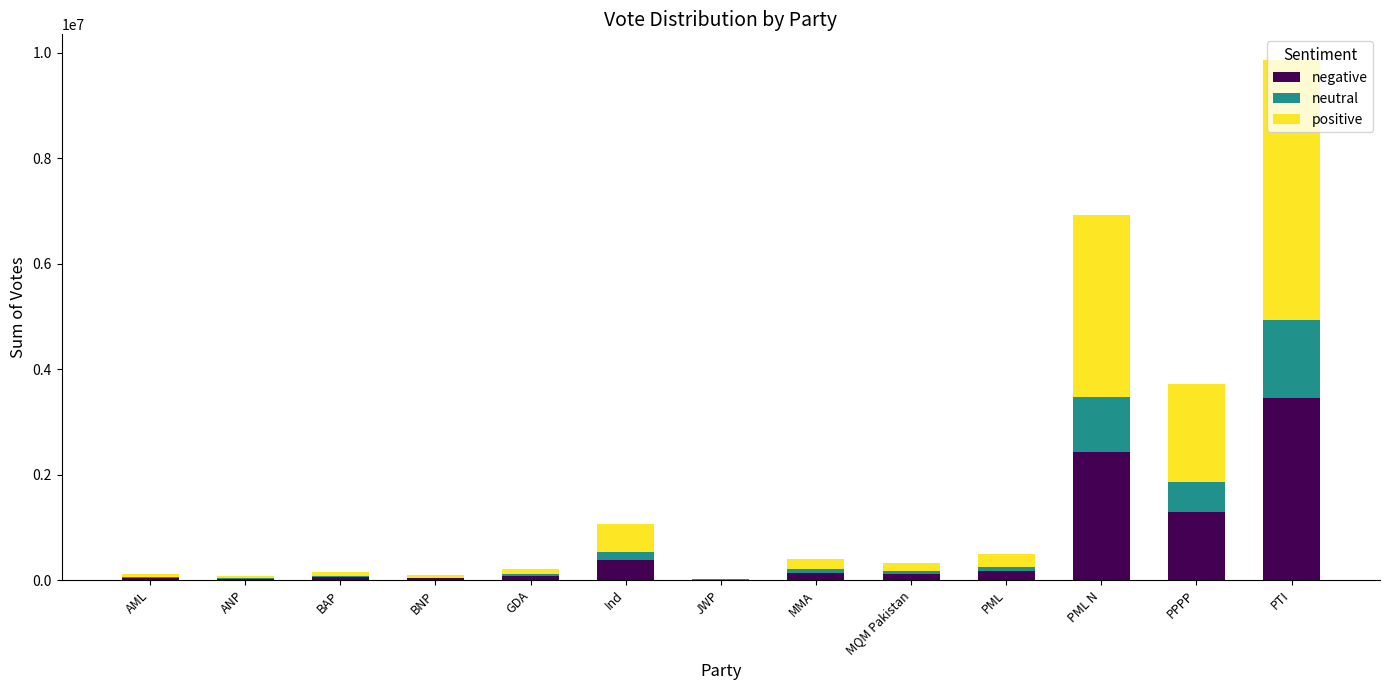

At which category is the sum across all series the highest?

PTI